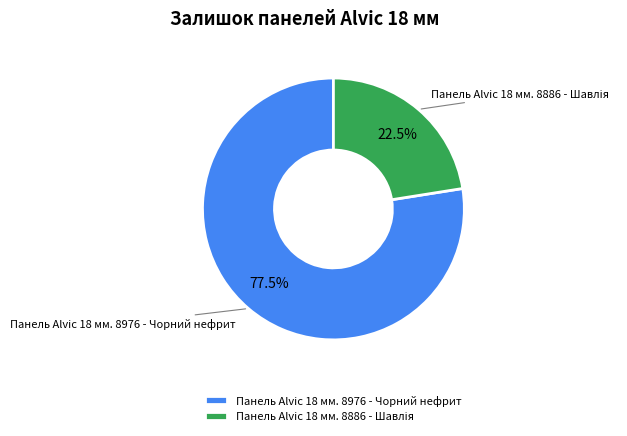

Which slice is the largest?

Панель Alvic 18 мм. 8976 - Чорний нефрит